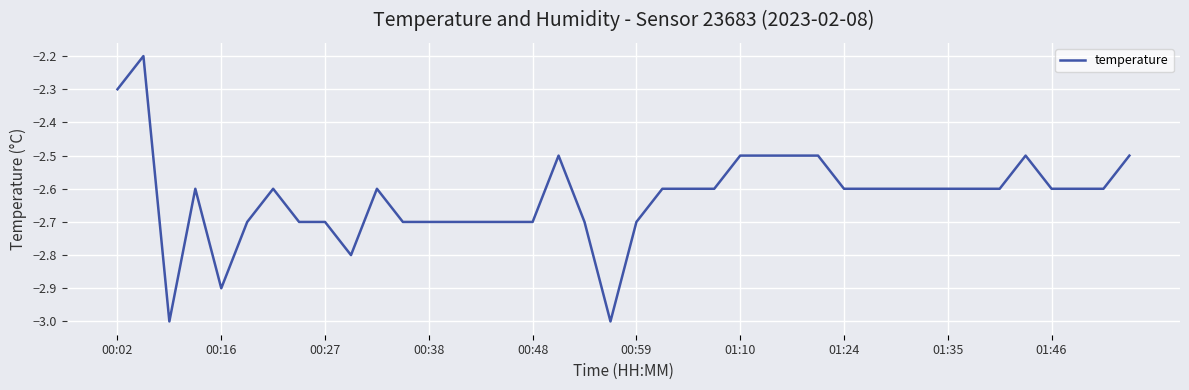

What is the greatest value displayed?

-2.2